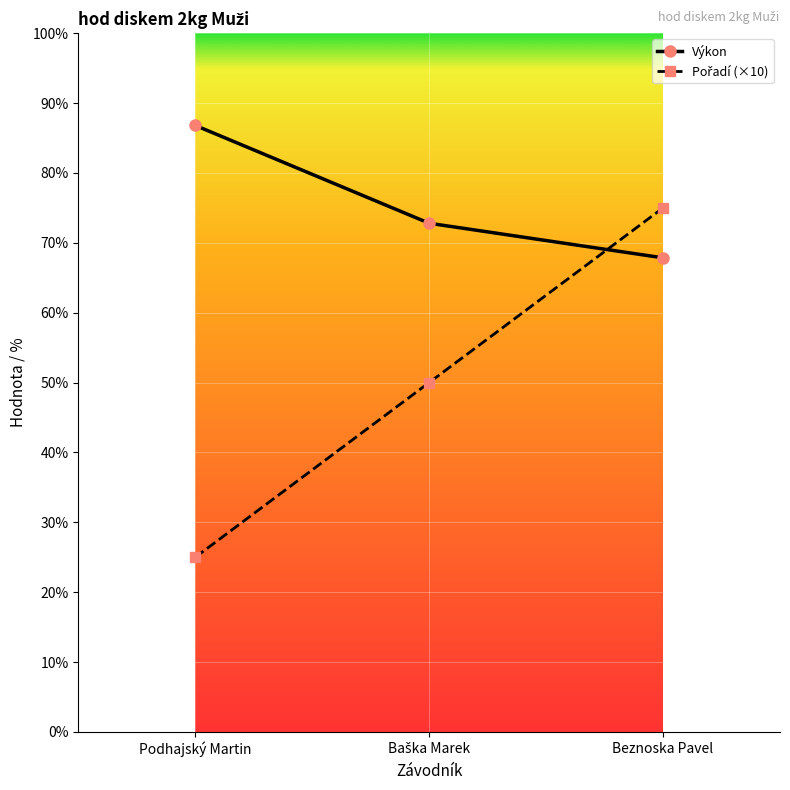

At which category is the sum across all series the highest?

Beznoska Pavel